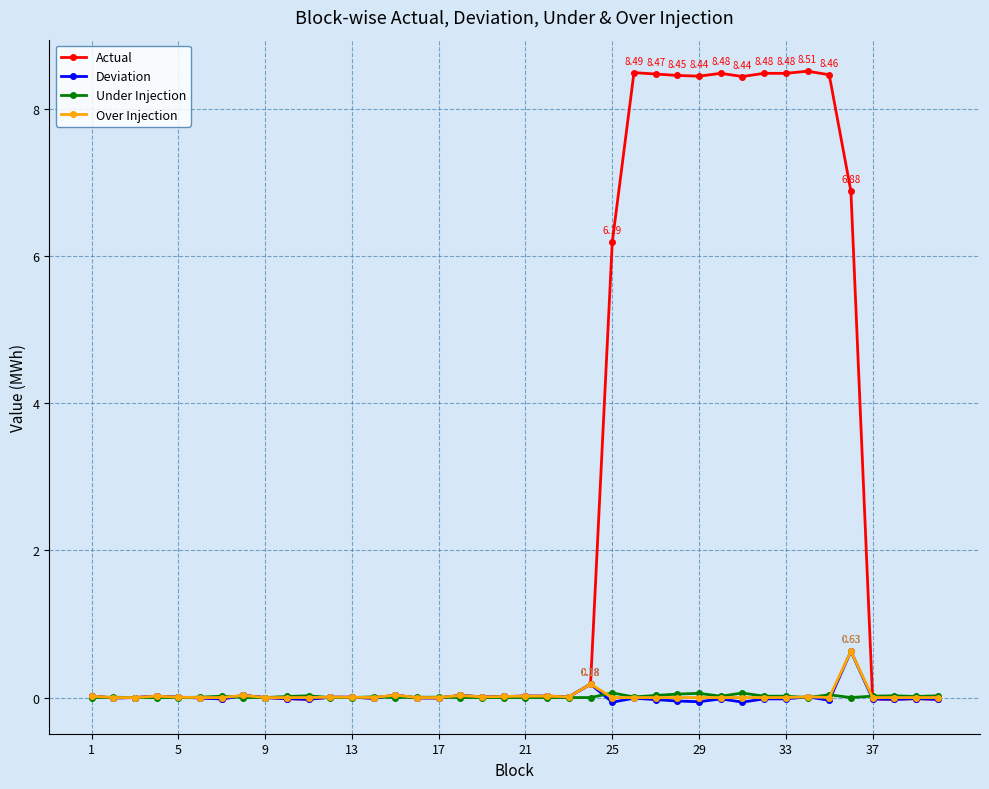

Count the number of categories in the chart.

40